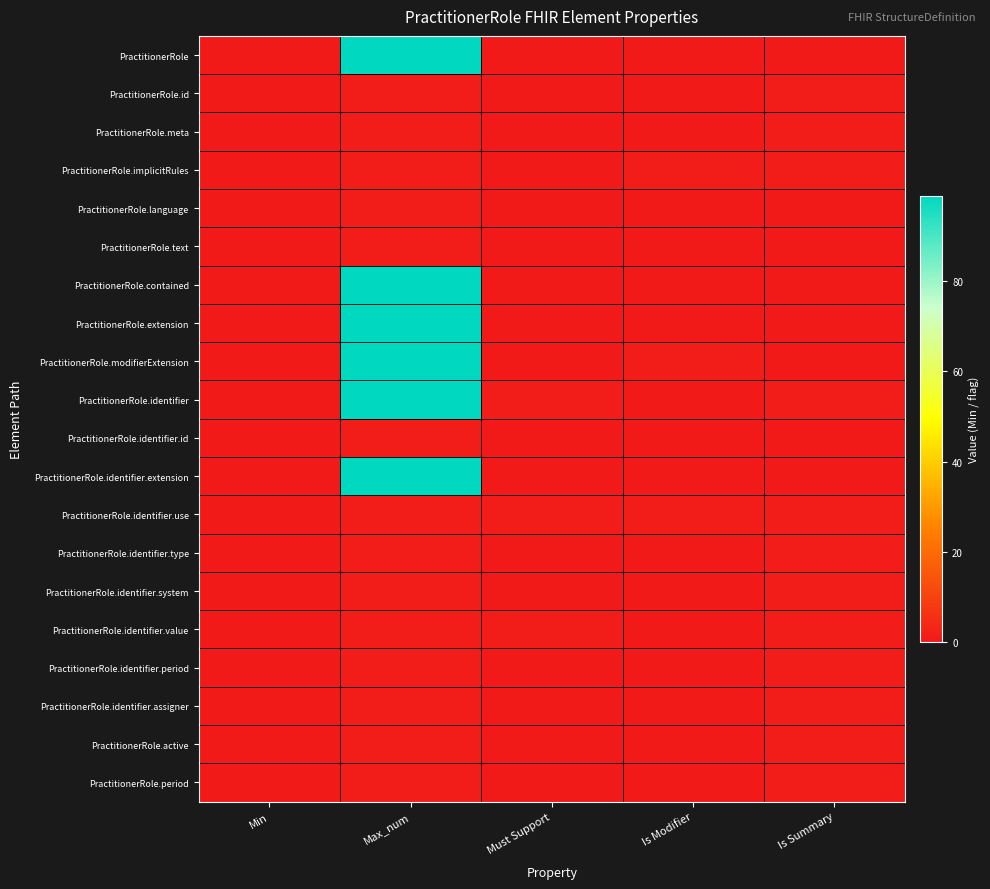

Reading right to left, extract all data points from this chart.

PractitionerRole: Is Summary=0	Is Modifier=0	Must Support=0	Max_num=99	Min=0
PractitionerRole.id: Is Summary=1	Is Modifier=0	Must Support=0	Max_num=1	Min=0
PractitionerRole.meta: Is Summary=1	Is Modifier=0	Must Support=0	Max_num=1	Min=0
PractitionerRole.implicitRules: Is Summary=1	Is Modifier=1	Must Support=0	Max_num=1	Min=0
PractitionerRole.language: Is Summary=0	Is Modifier=0	Must Support=0	Max_num=1	Min=0
PractitionerRole.text: Is Summary=0	Is Modifier=0	Must Support=0	Max_num=1	Min=0
PractitionerRole.contained: Is Summary=0	Is Modifier=0	Must Support=0	Max_num=99	Min=0
PractitionerRole.extension: Is Summary=0	Is Modifier=0	Must Support=0	Max_num=99	Min=0
PractitionerRole.modifierExtension: Is Summary=0	Is Modifier=1	Must Support=0	Max_num=99	Min=0
PractitionerRole.identifier: Is Summary=1	Is Modifier=0	Must Support=1	Max_num=99	Min=0
PractitionerRole.identifier.id: Is Summary=0	Is Modifier=0	Must Support=0	Max_num=1	Min=0
PractitionerRole.identifier.extension: Is Summary=0	Is Modifier=0	Must Support=0	Max_num=99	Min=0
PractitionerRole.identifier.use: Is Summary=1	Is Modifier=1	Must Support=1	Max_num=1	Min=0
PractitionerRole.identifier.type: Is Summary=1	Is Modifier=0	Must Support=0	Max_num=1	Min=0
PractitionerRole.identifier.system: Is Summary=1	Is Modifier=0	Must Support=0	Max_num=1	Min=0
PractitionerRole.identifier.value: Is Summary=1	Is Modifier=0	Must Support=1	Max_num=1	Min=0
PractitionerRole.identifier.period: Is Summary=1	Is Modifier=0	Must Support=0	Max_num=1	Min=0
PractitionerRole.identifier.assigner: Is Summary=1	Is Modifier=0	Must Support=0	Max_num=1	Min=0
PractitionerRole.active: Is Summary=1	Is Modifier=0	Must Support=0	Max_num=1	Min=0
PractitionerRole.period: Is Summary=1	Is Modifier=0	Must Support=0	Max_num=1	Min=0